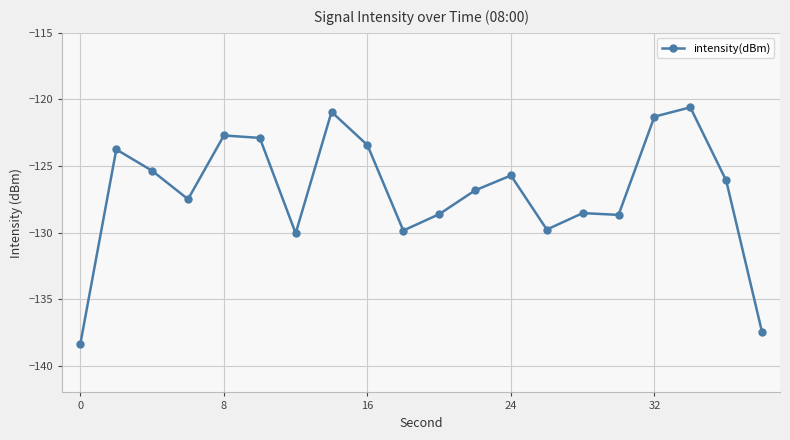

What is the value of the 18th point from the left?

-120.6